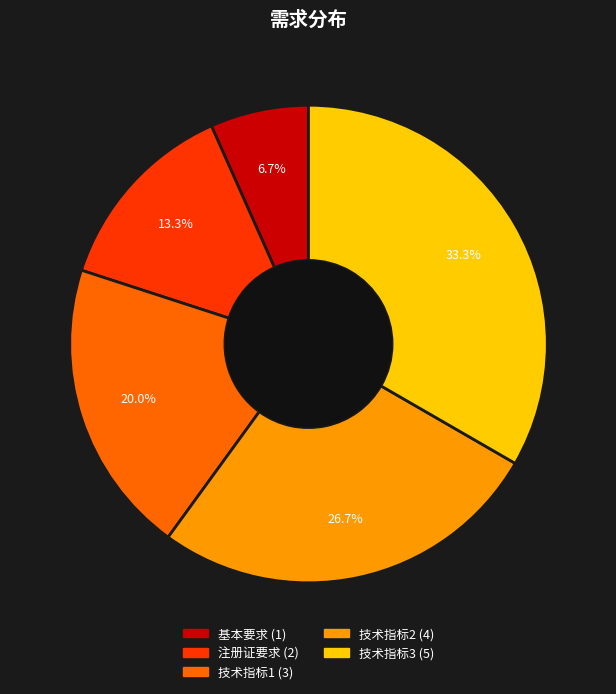

True or false: 技术指标3 accounts for 33% of the total.

True